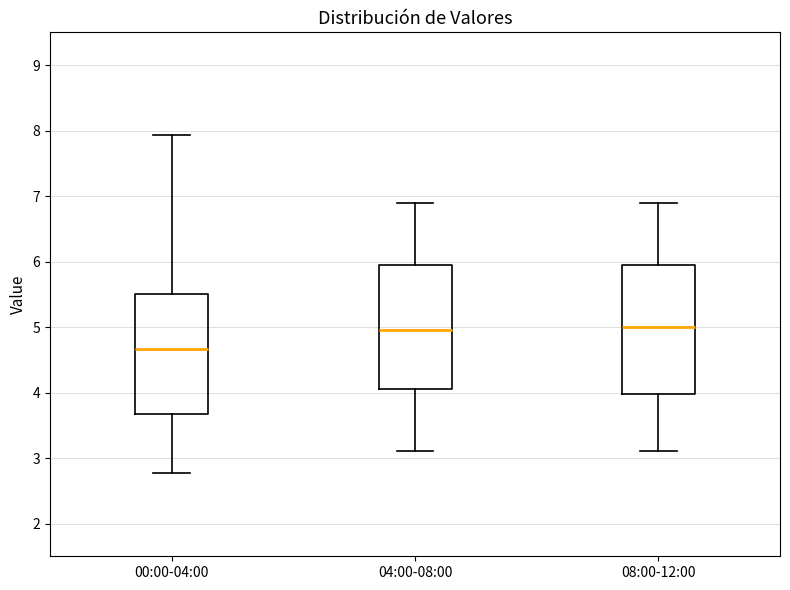

Which box has the lowest median line?

00:00-04:00